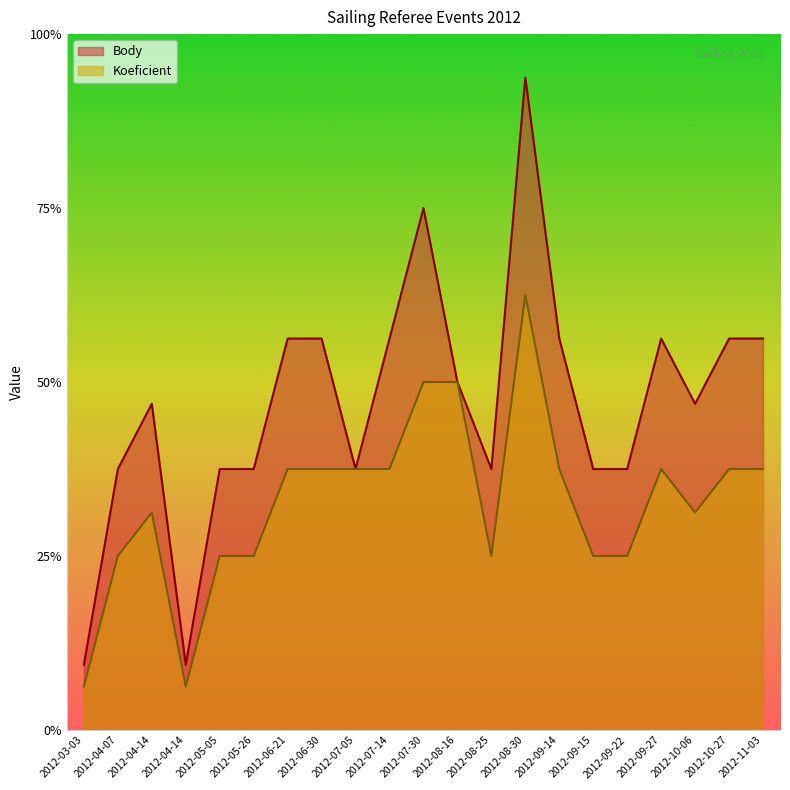

At 2012-04-14, list the series in order from smallest to largest.

Koeficient, Body